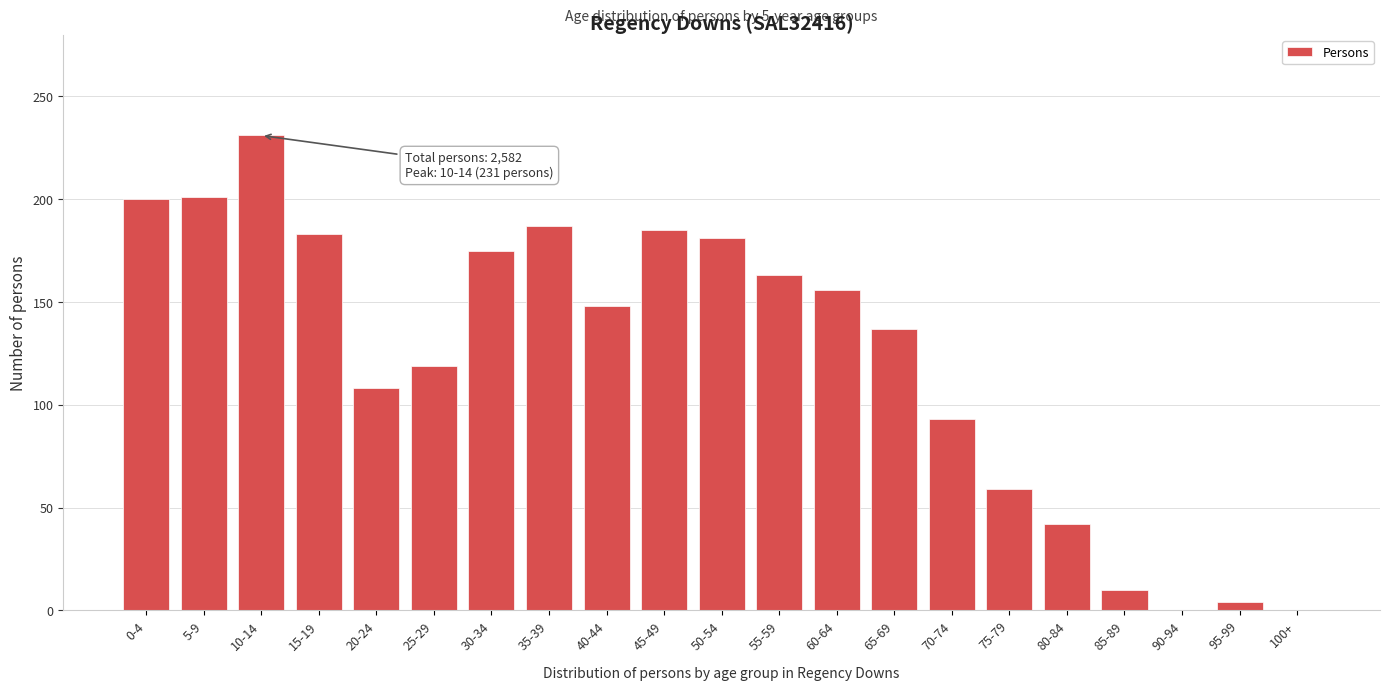

What is the greatest value displayed?

231